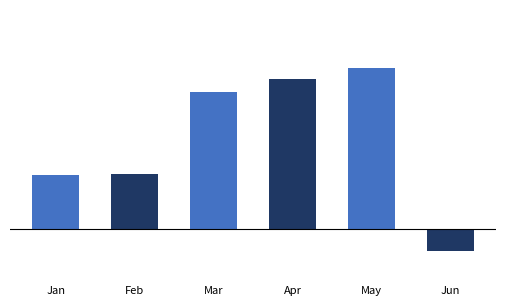

True or false: Jan has a value of 0.3 at pct75.

False